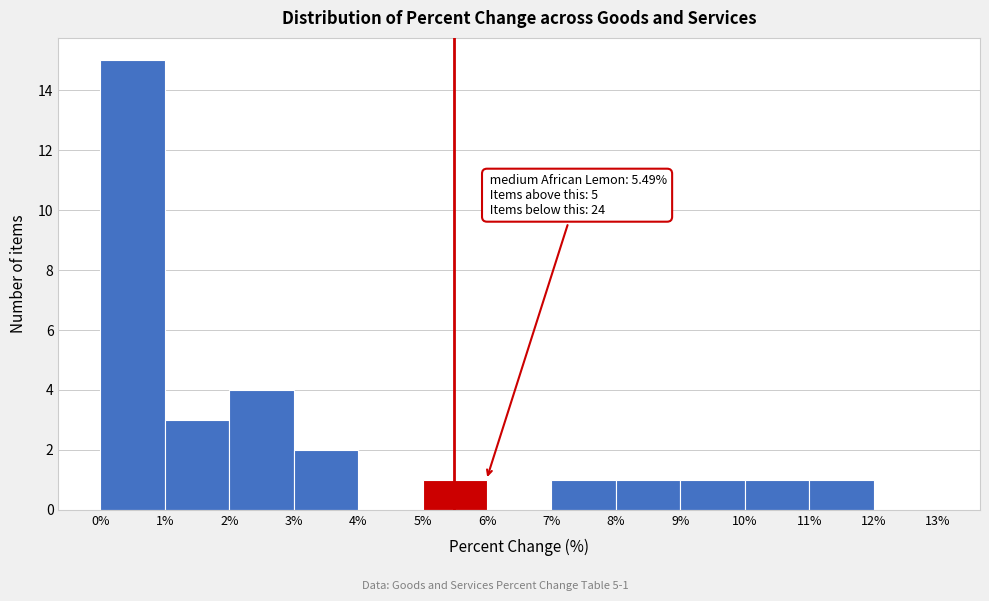

Which range on the x-axis has the tallest bar?

0% to 1%